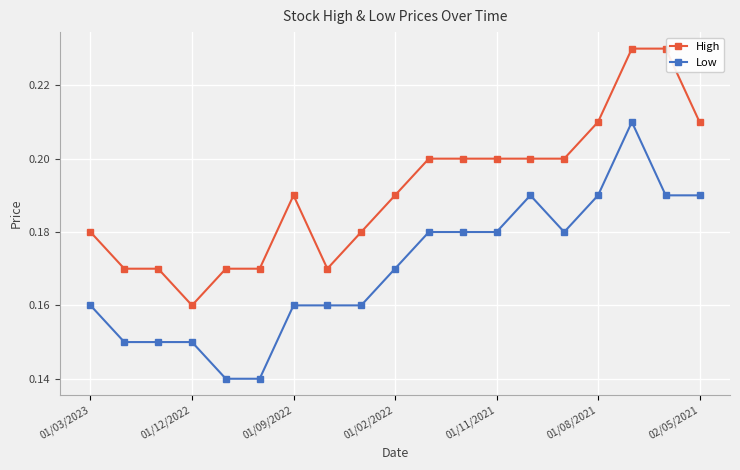

Count the Low values in the range 0 to 1.

19